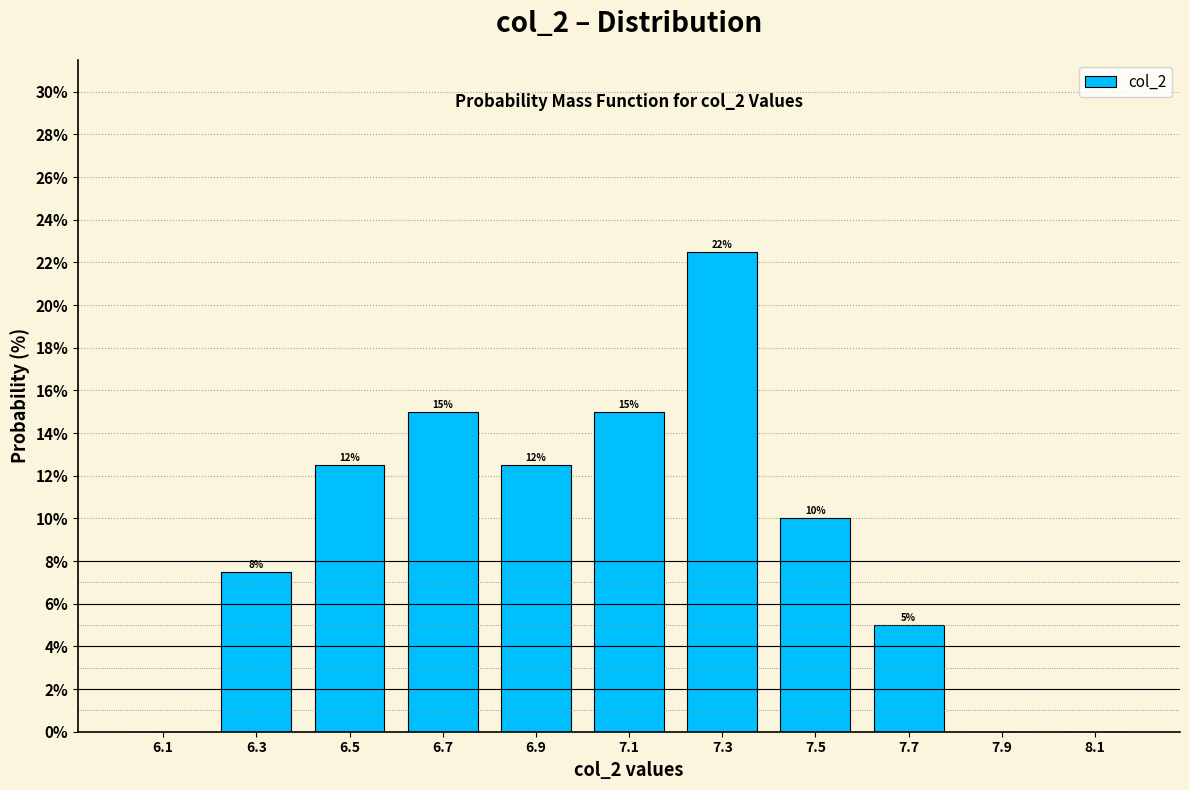

Which range on the x-axis has the tallest bar?

7.2 to 7.4